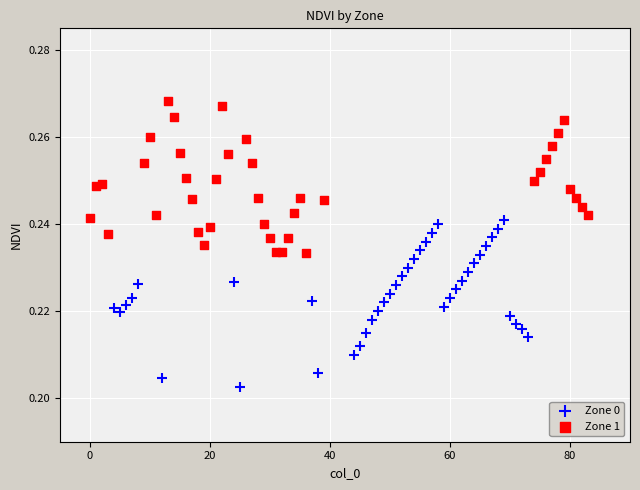

Which series has the largest Y range (max minus min)?

Zone 0